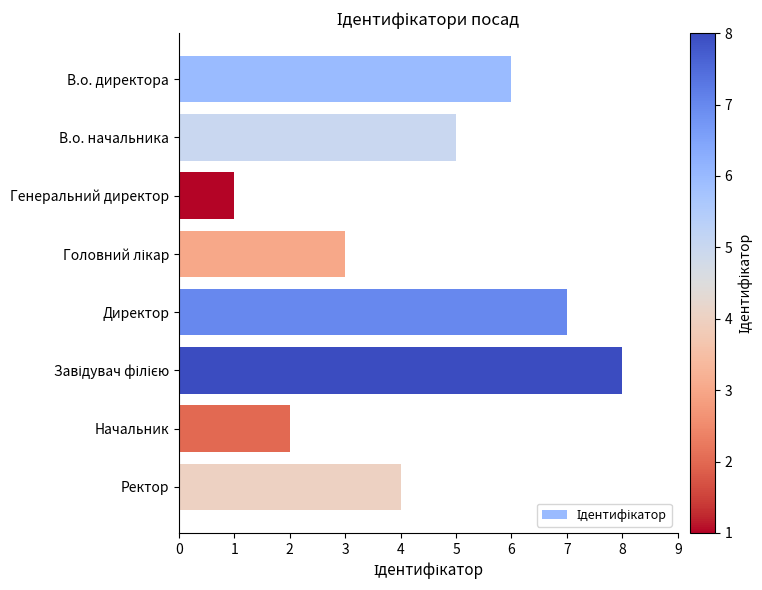

Reading top to bottom, what are all the values shown in this chart?

6	5	1	3	7	8	2	4